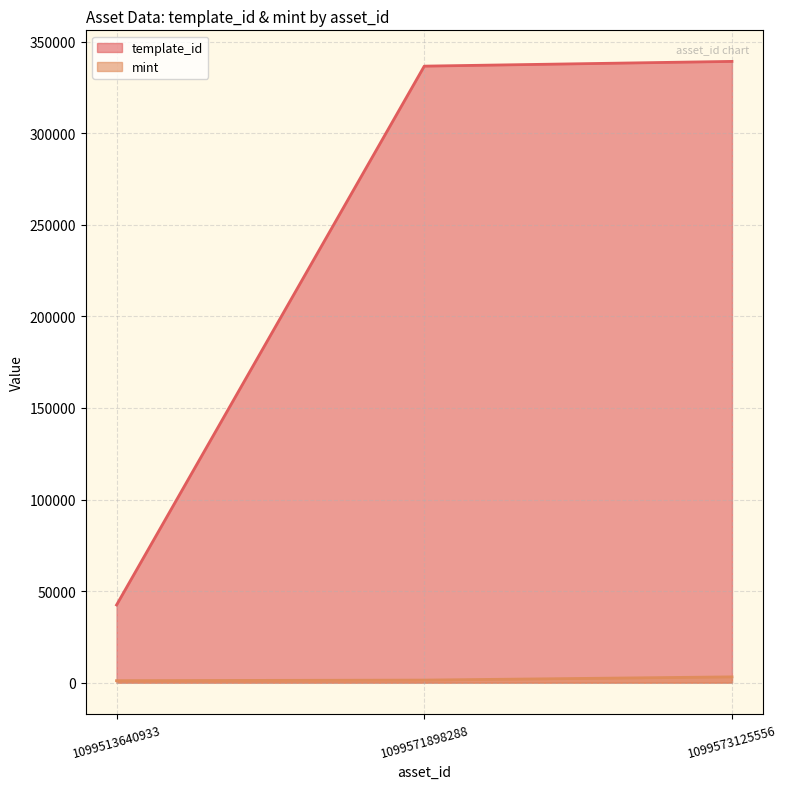

Reading left to right, extract all data points from this chart.

template_id: 42420	336643	339228
mint: 1081	1393	3154